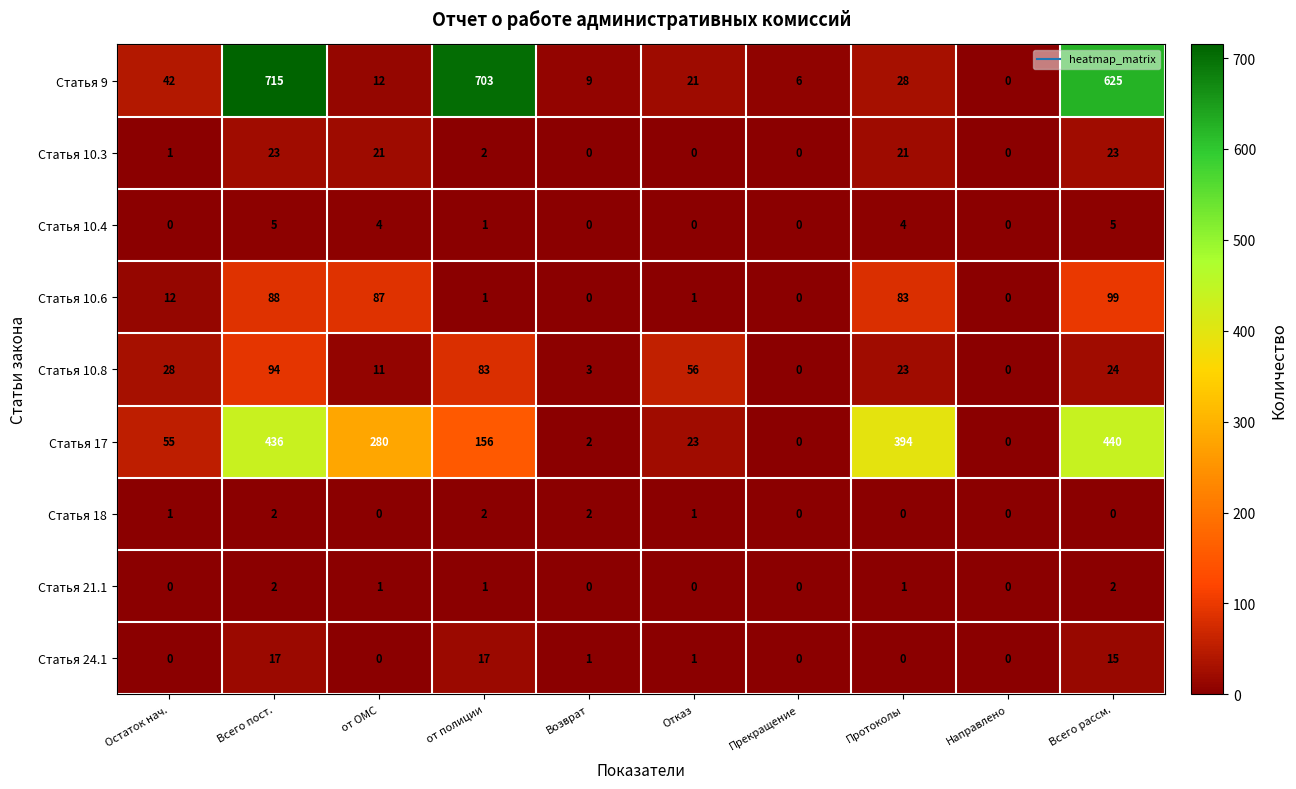

Where is Статья 9 nearest to the value 357?

Всего рассм.